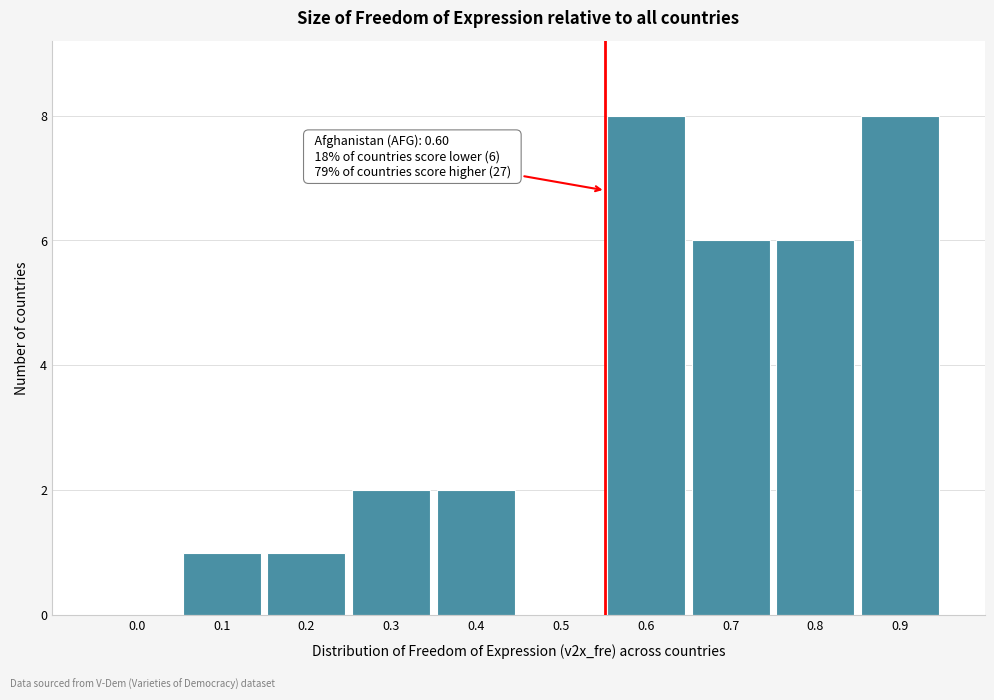

Reading right to left, extract all data points from this chart.

0.9=8	0.8=6	0.7=6	0.6=8	0.5=0	0.4=2	0.3=2	0.2=1	0.1=1	0.0=0